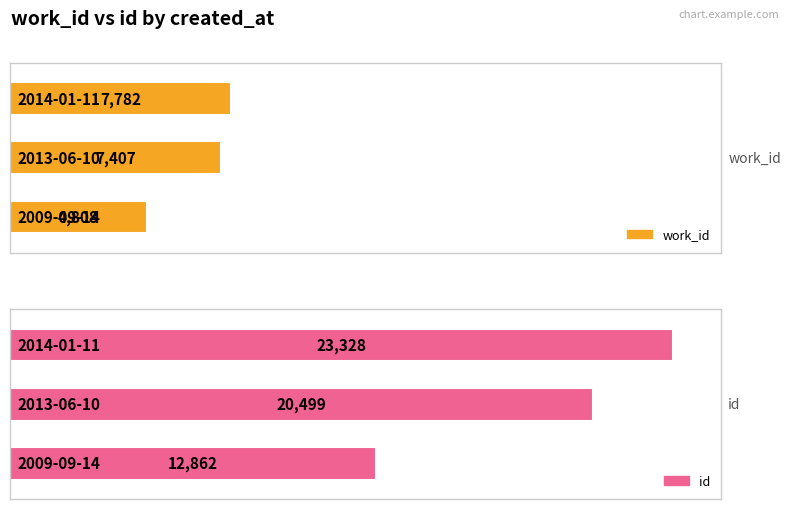

Rank the categories by id value from lowest to highest.

0, 1, 2